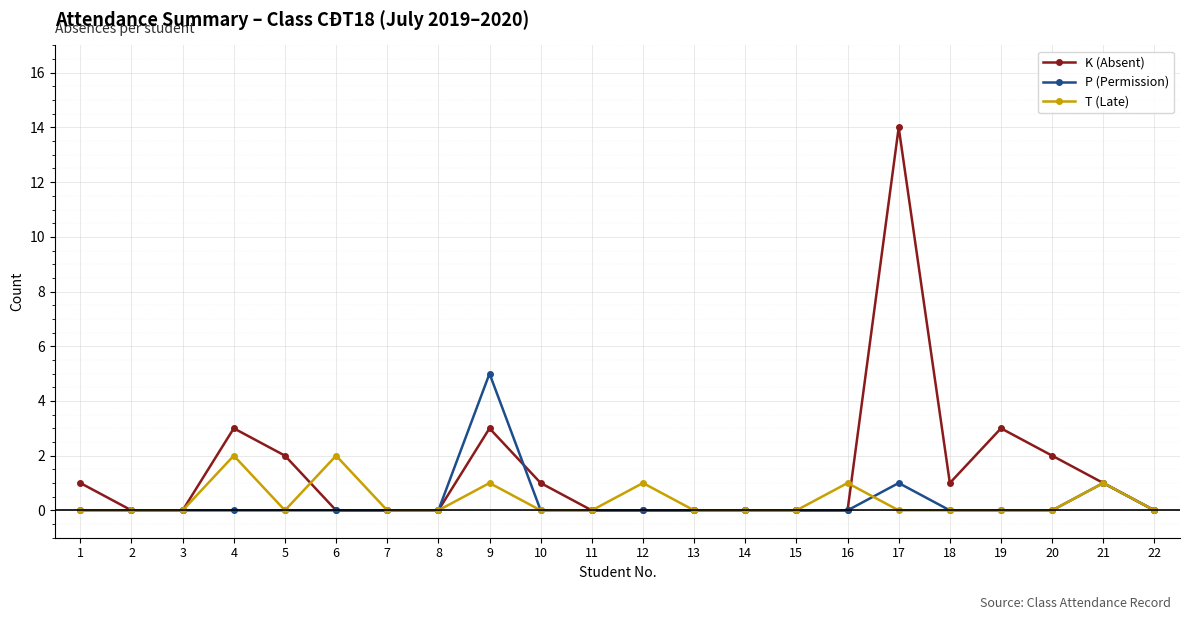

What is the difference between the maximum and minimum values in the T (Late) series?

2